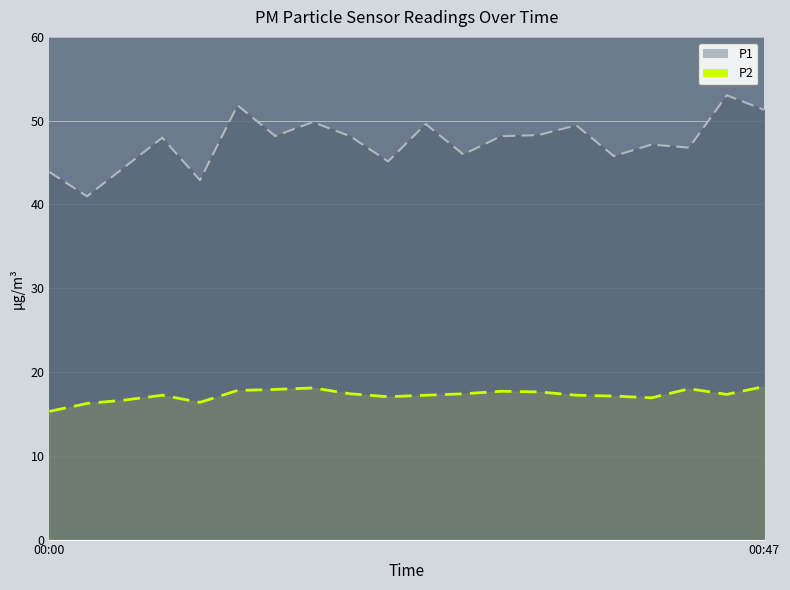

In P1 (line), how many points are higher than both neighbors (excluding endpoints)?

7